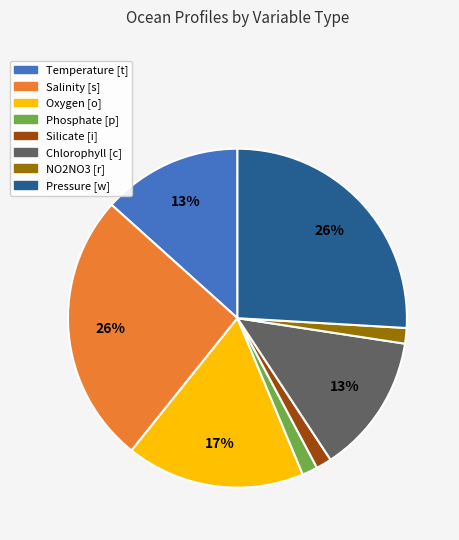

The Pressure [w] slice represents 15% of the pie. True or false?

False